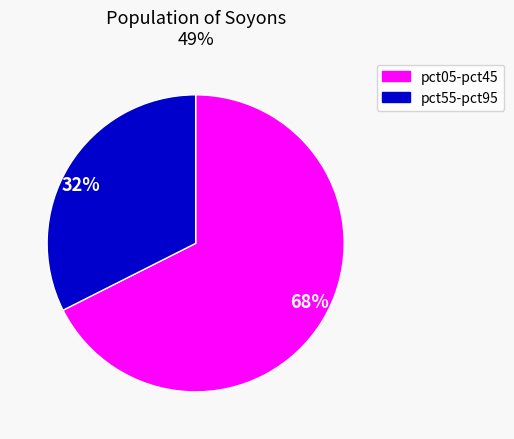

To the nearest percent, what is the average slice percentage?

50%